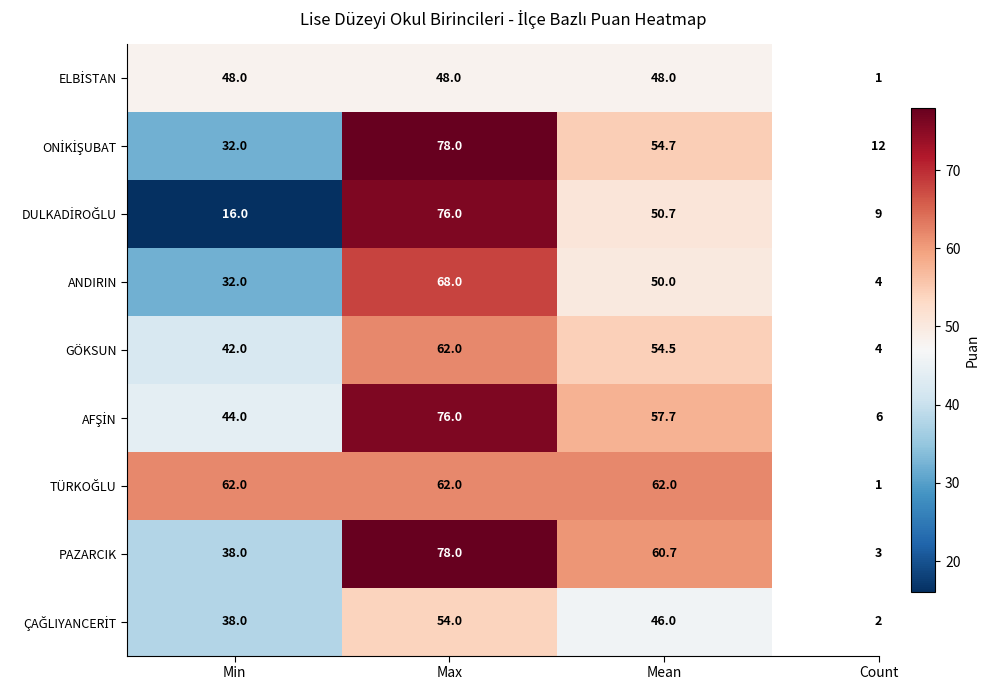

What value does the GÖKSUN series have at Mean?

54.5